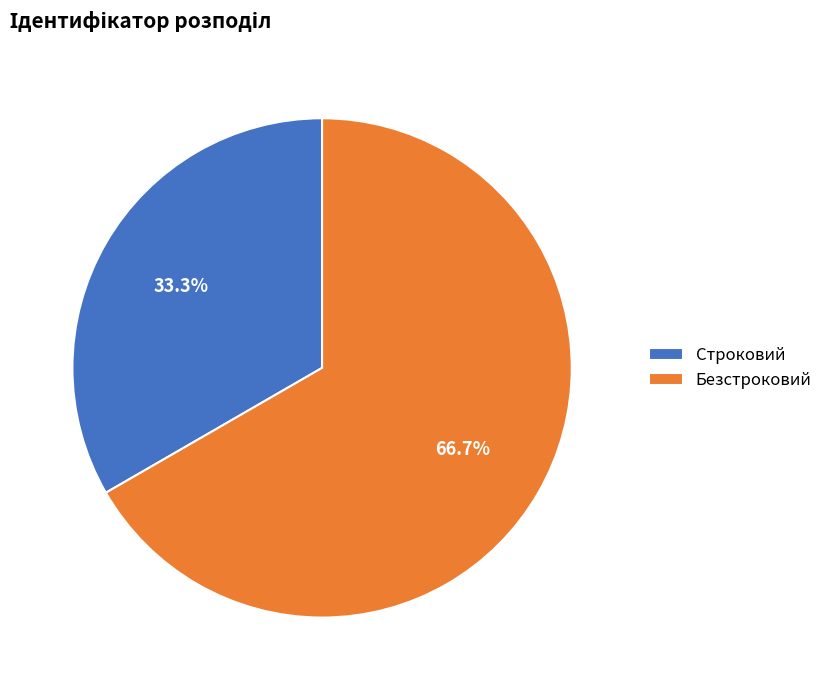

Rank the categories by value from highest to lowest.

Безстроковий, Строковий